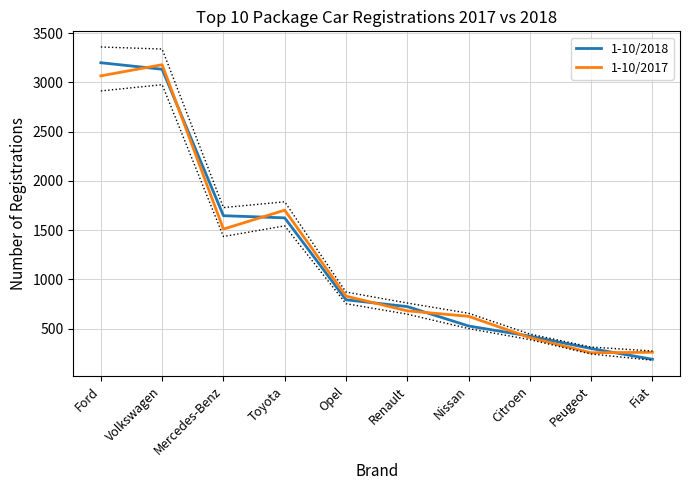

What is the maximum value for 1-10/2017?

3179